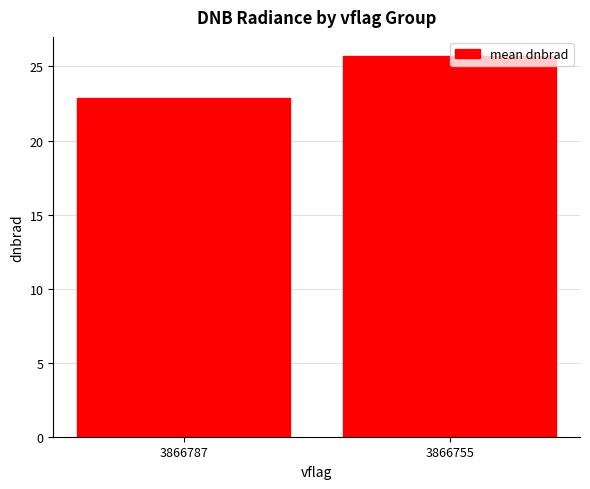

Reading left to right, extract all data points from this chart.

22.9	25.7